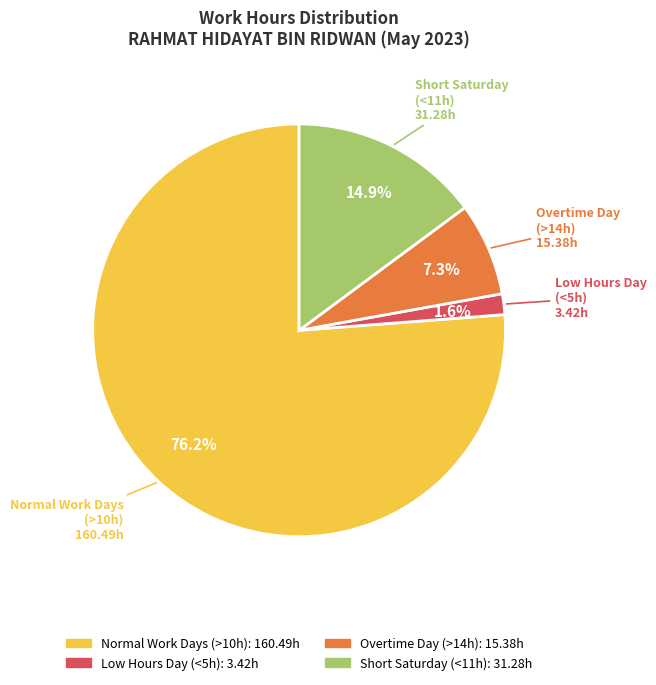

Is there a majority slice in this chart?

Yes